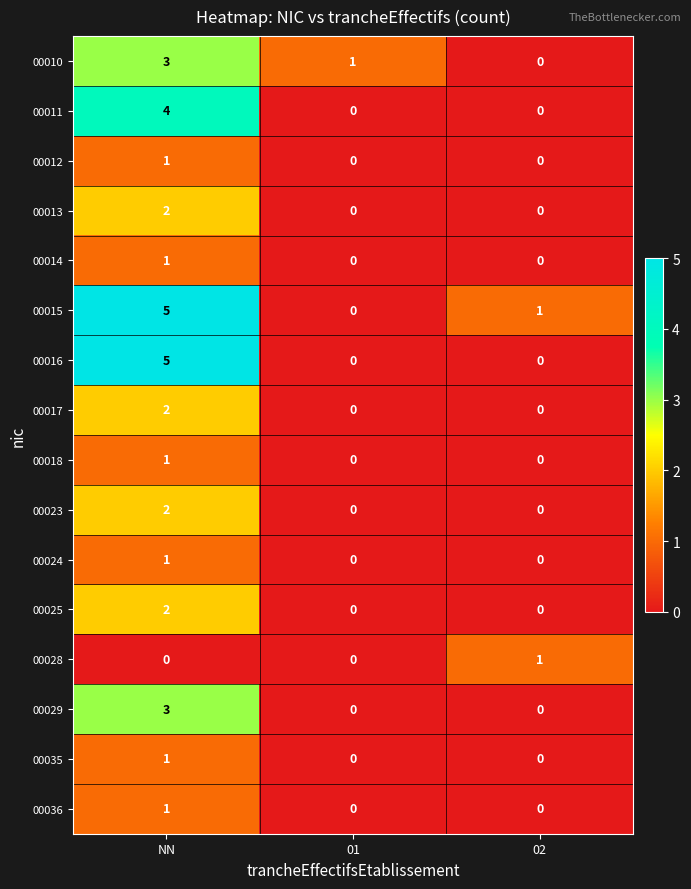

Which series has the largest total across all categories?

00015